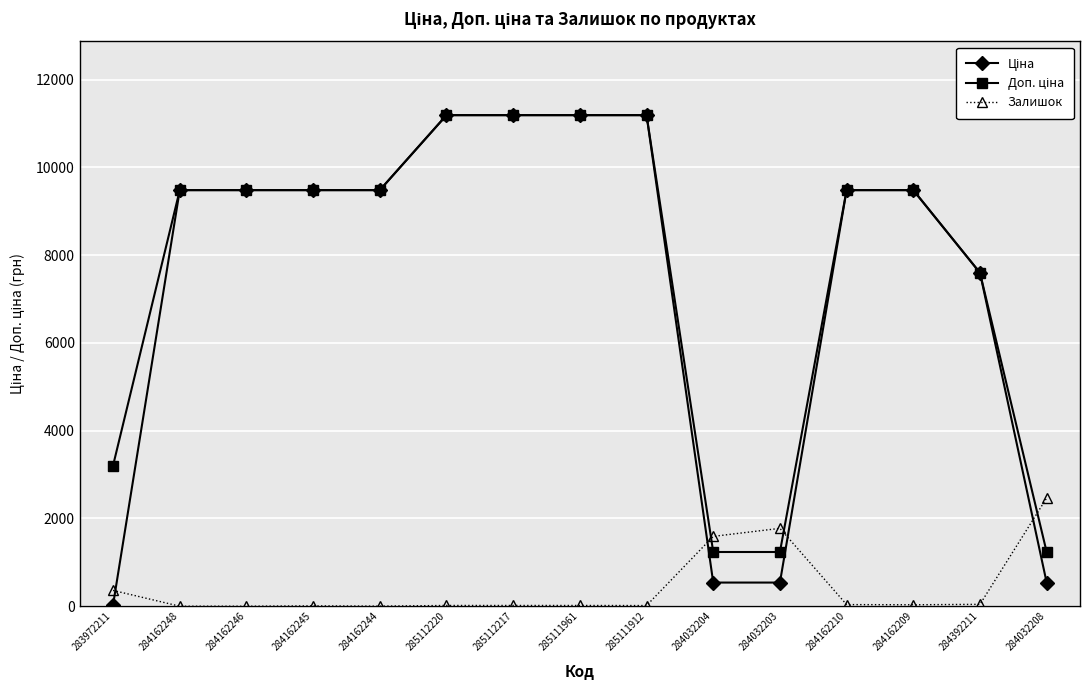

What is the total value across all series at 284162246?

18960.1